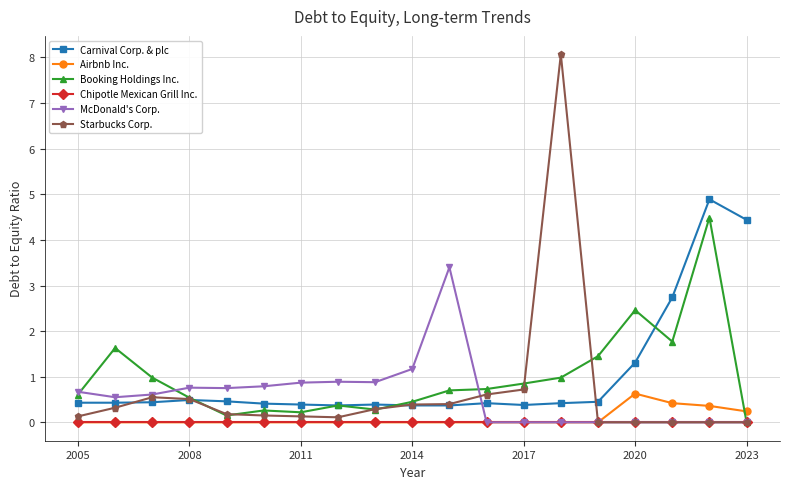

True or false: Booking Holdings Inc. has more than 2 interior local peaks.

True